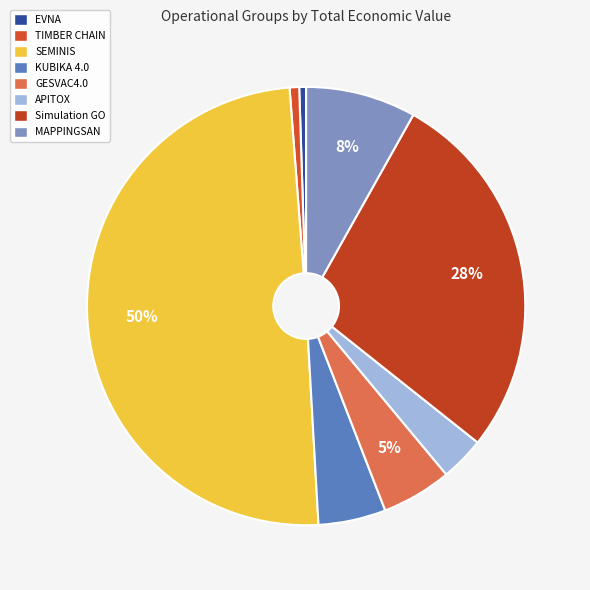

Count the number of slices in the pie.

8